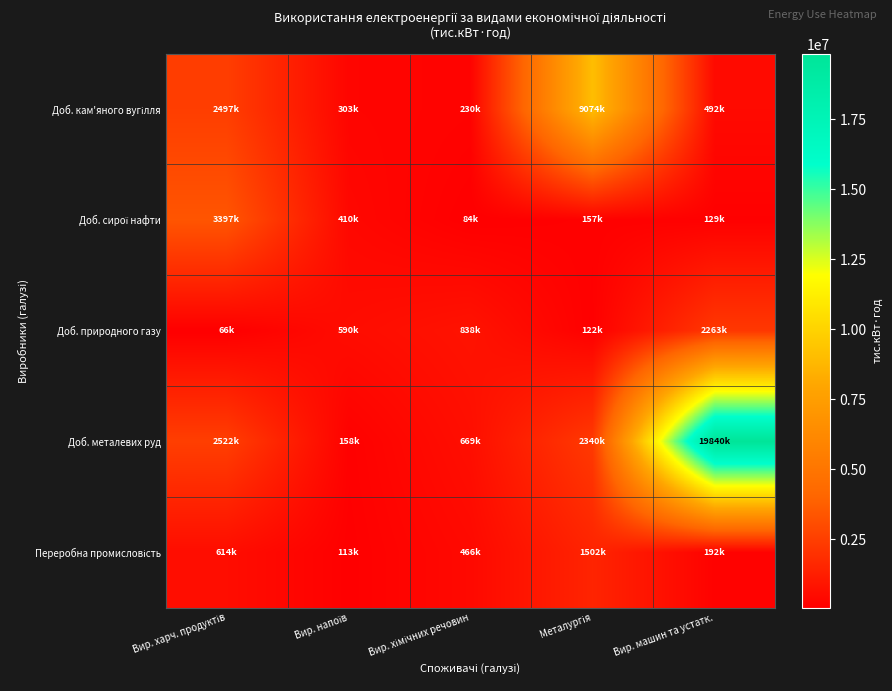

What is the total value across all series at Вир. харч. продуктів?

9097850